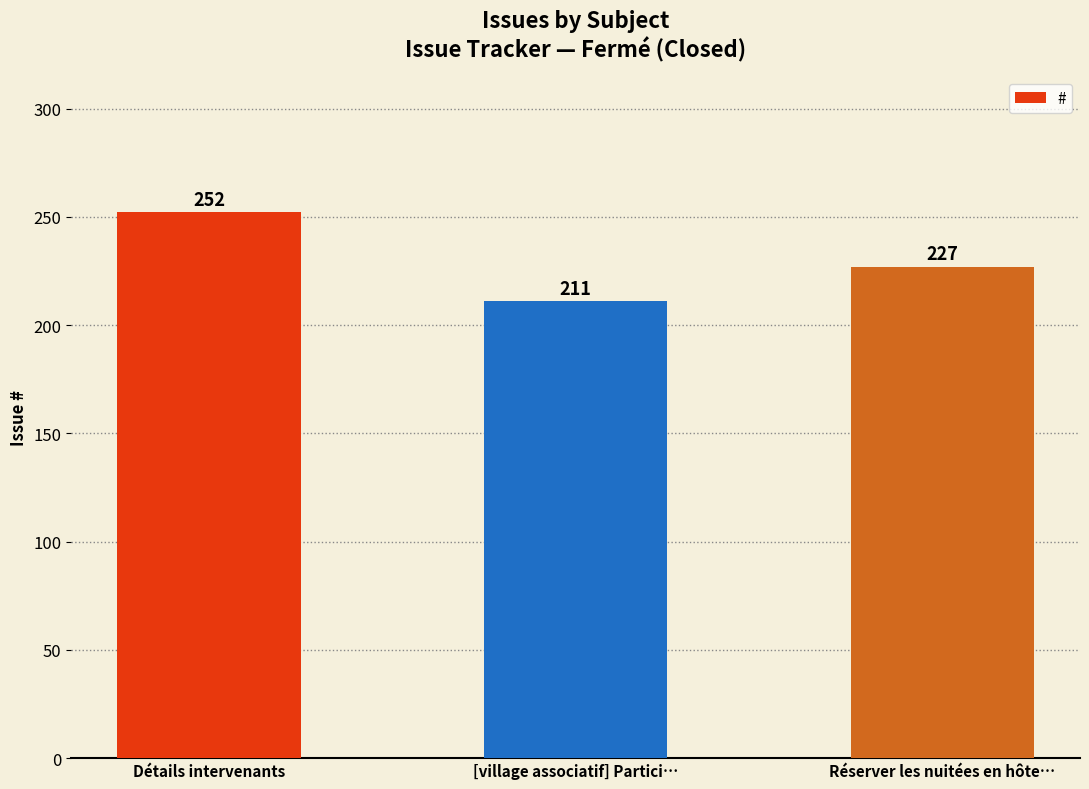

Reading left to right, list all the values displayed in this chart.

Détails intervenants=252	[village associatif] Partici…=211	Réserver les nuitées en hôte…=227